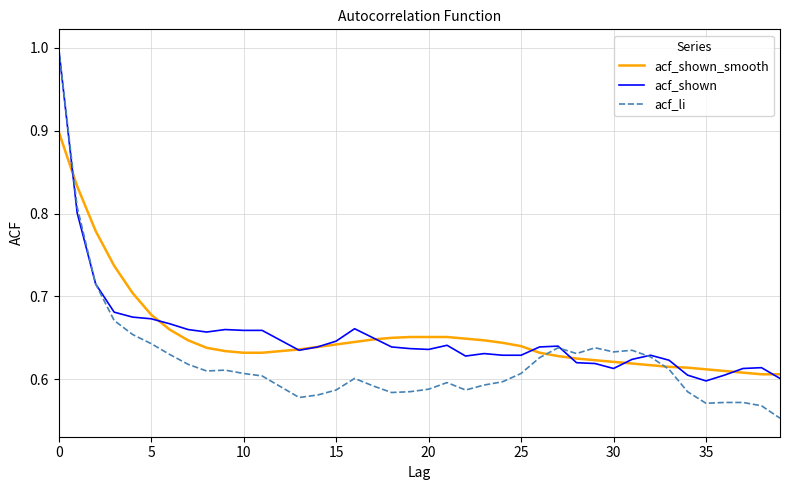

What is the maximum value for acf_li?

1.0